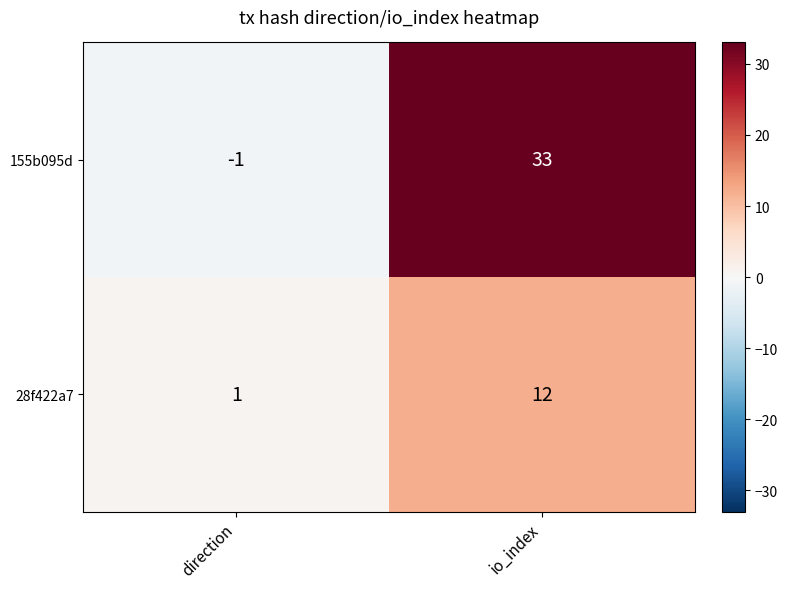

At which label is 155b095d closest to 16?

direction